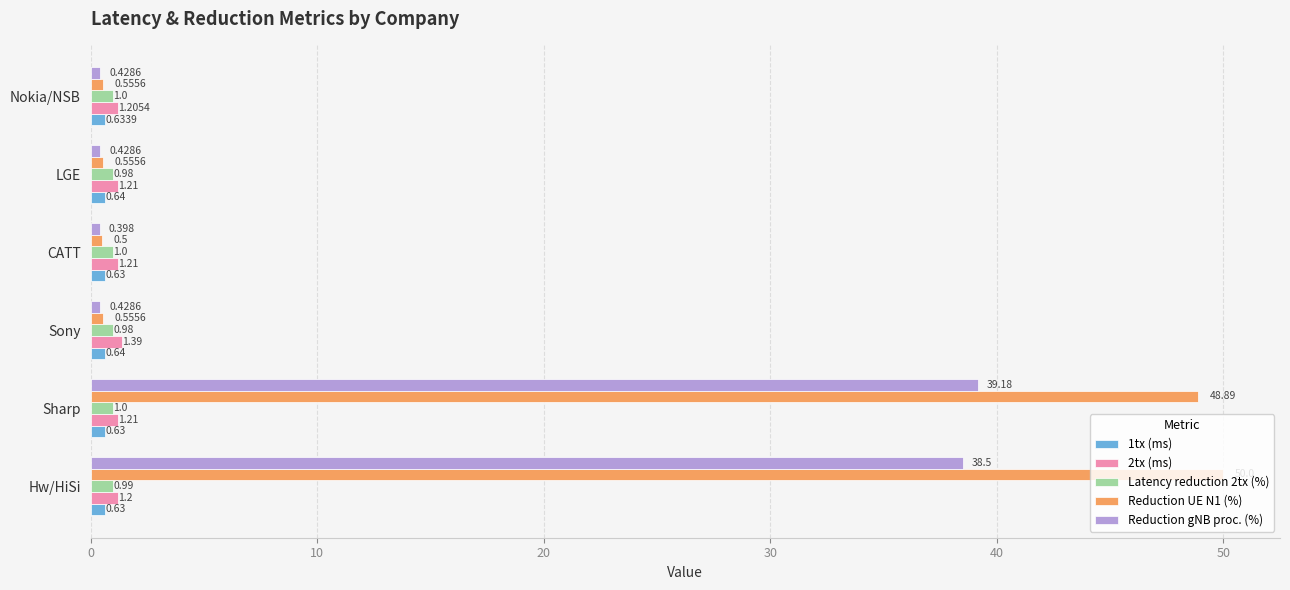

What is the greatest value displayed?

50.0